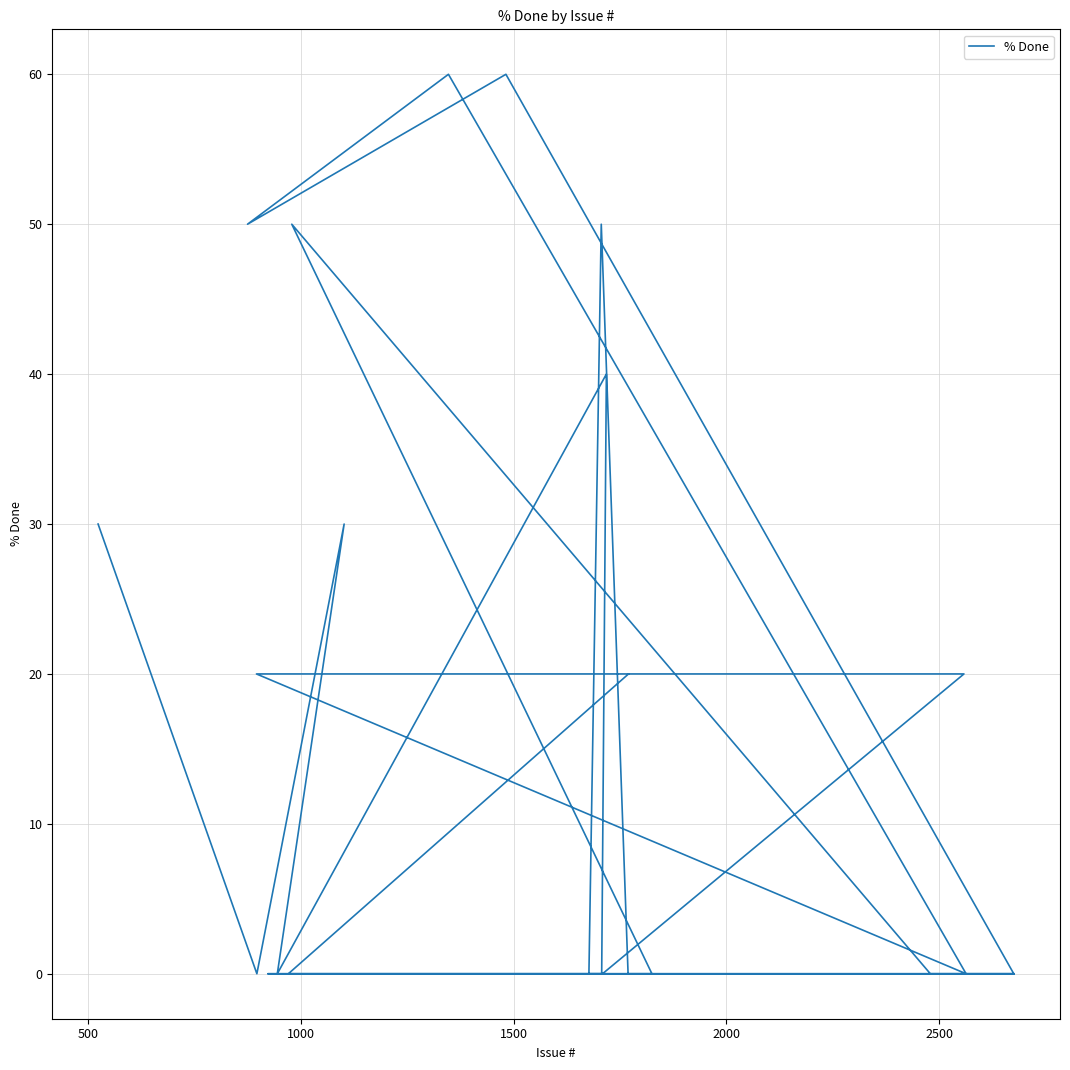

How many data points does each series have?

27